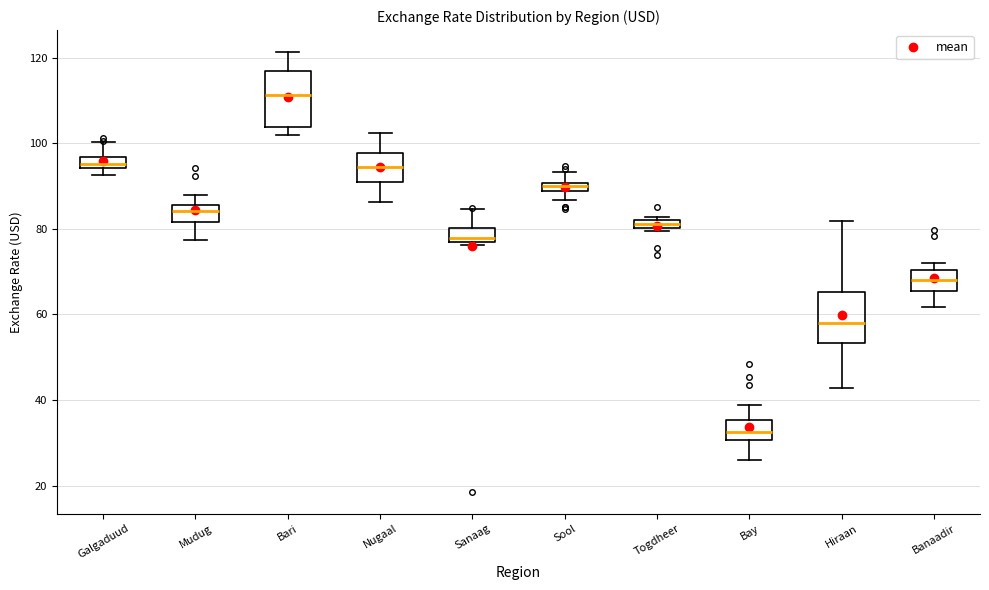

Where does the upper whisker of the box for Sanaag end on the y-axis? The values are not printed on the chart, so give them approximately, as read against the axis.

84